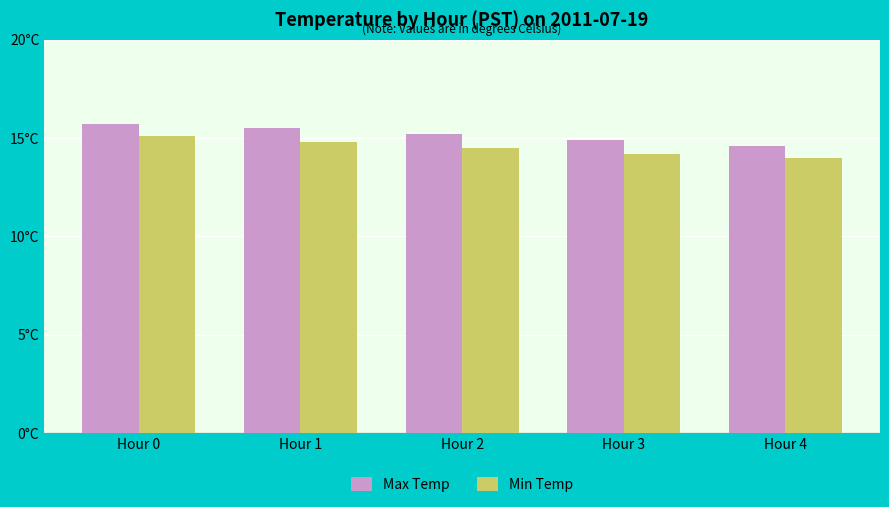

Is the value of Max Temp at Hour 1 greater than the value of Min Temp at Hour 2?

Yes